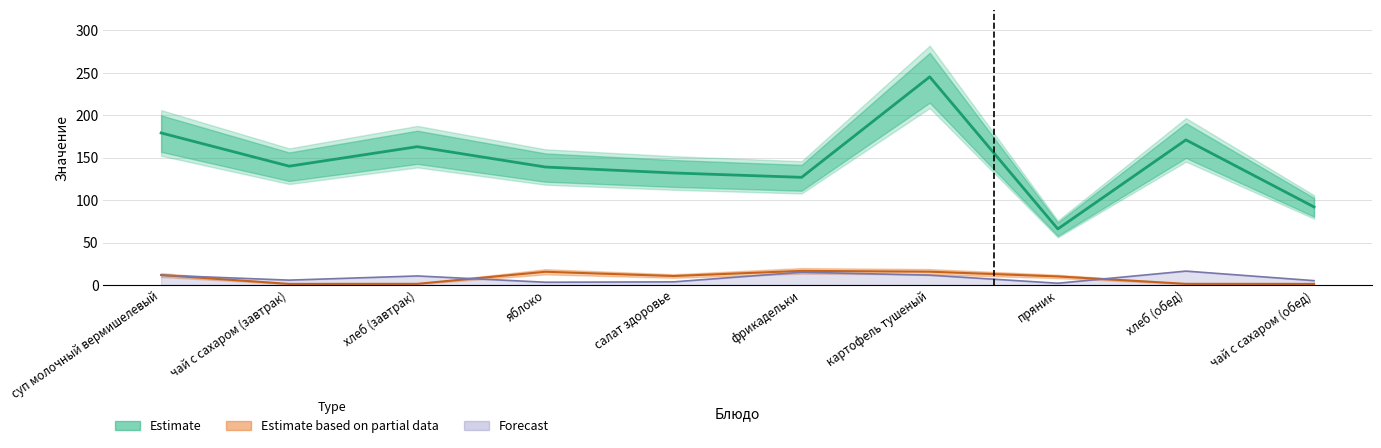

Is it true that Estimate based on partial data equals 14.2 at салат здоровье?

False